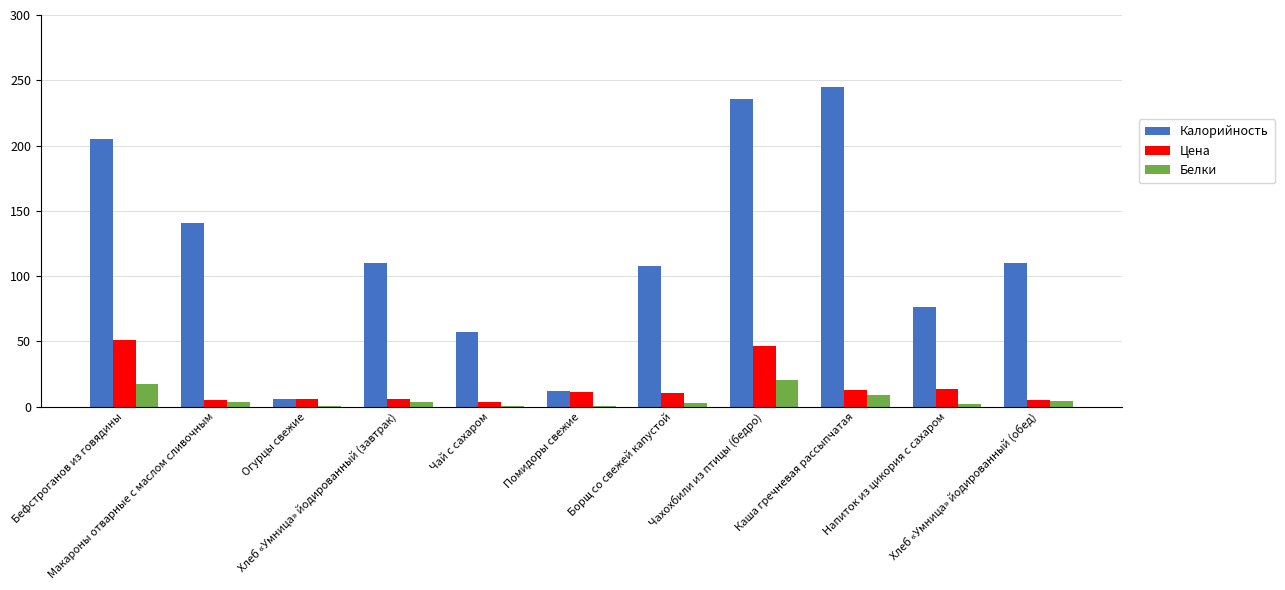

How many data points does each series have?

11